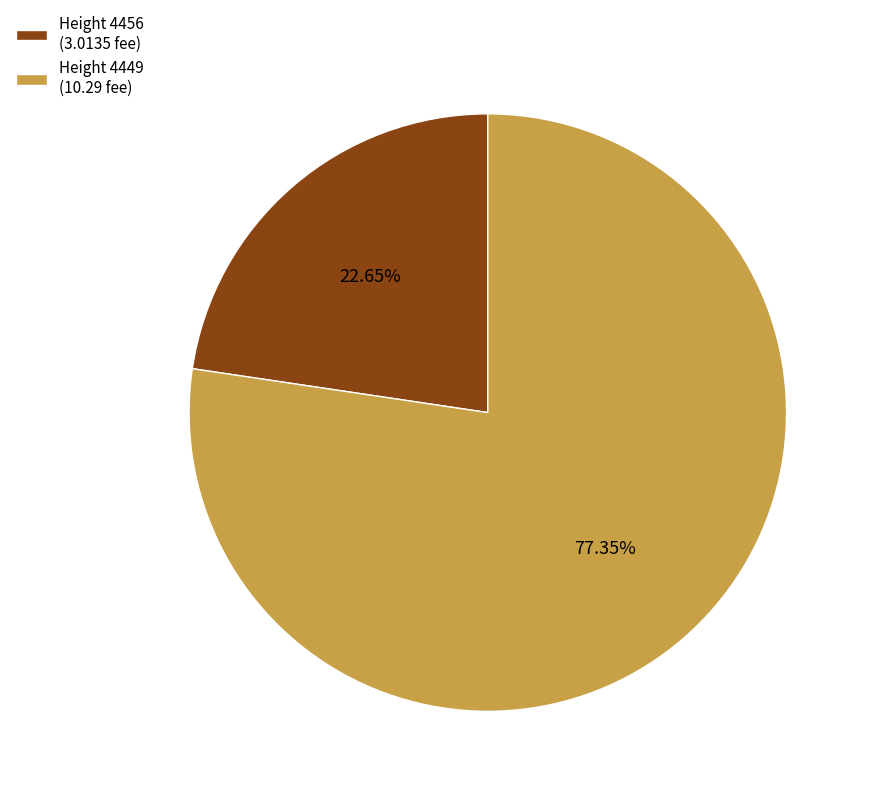

Do Height 4456 and Height 4449 together represent more than half of the pie?

Yes